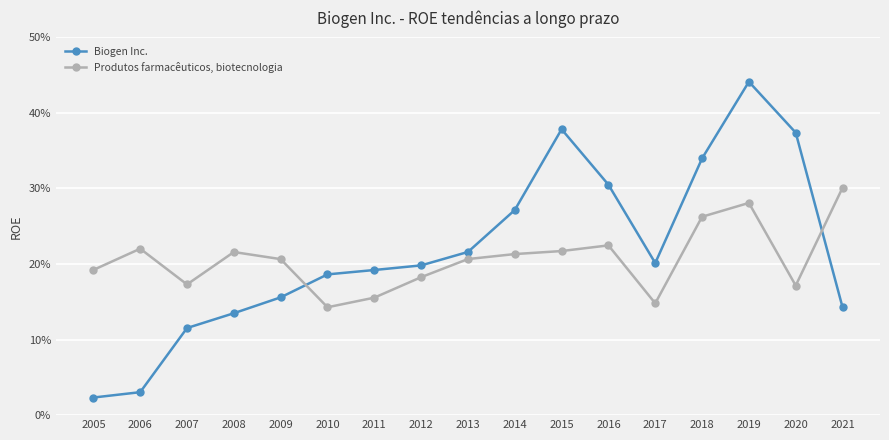

True or false: Biogen Inc. has a value of 0.6 at 2019.

False